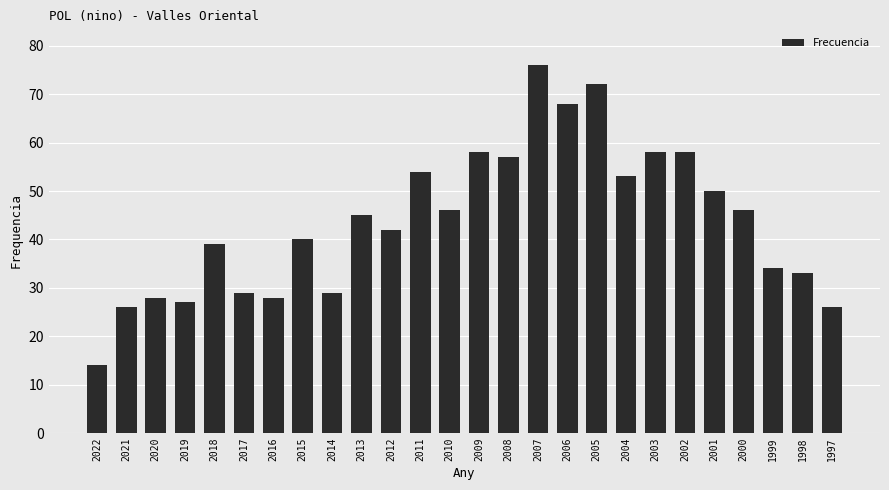

Reading left to right, list all the values displayed in this chart.

14	26	28	27	39	29	28	40	29	45	42	54	46	58	57	76	68	72	53	58	58	50	46	34	33	26